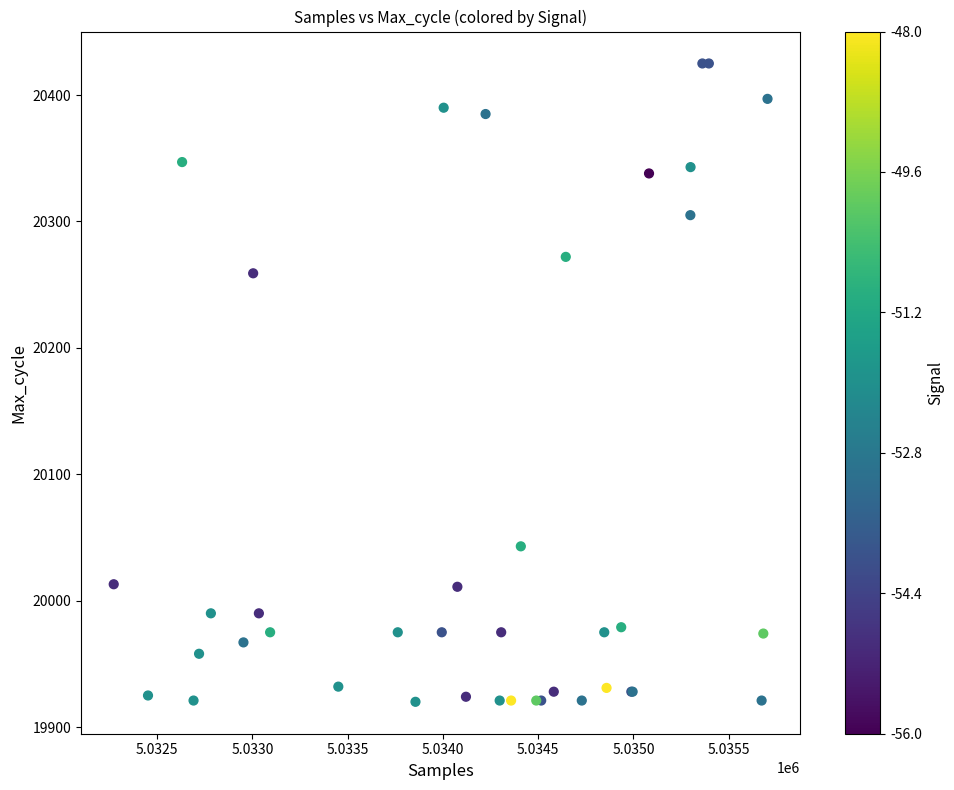

What Y value in the scatter plot is closest to 20172?

20259